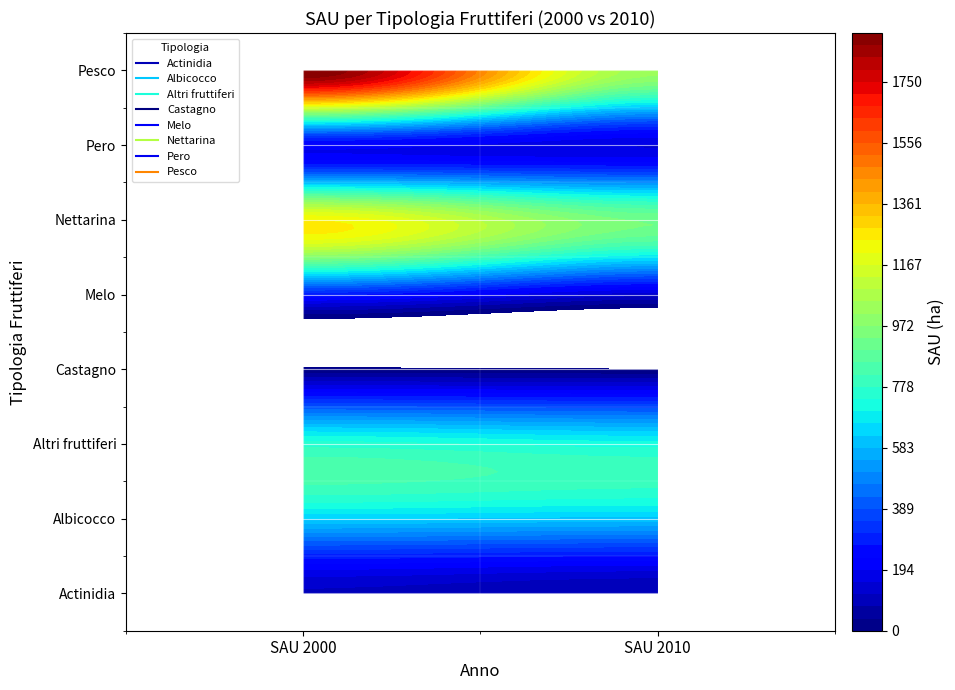

What is the minimum value for Pero?

156